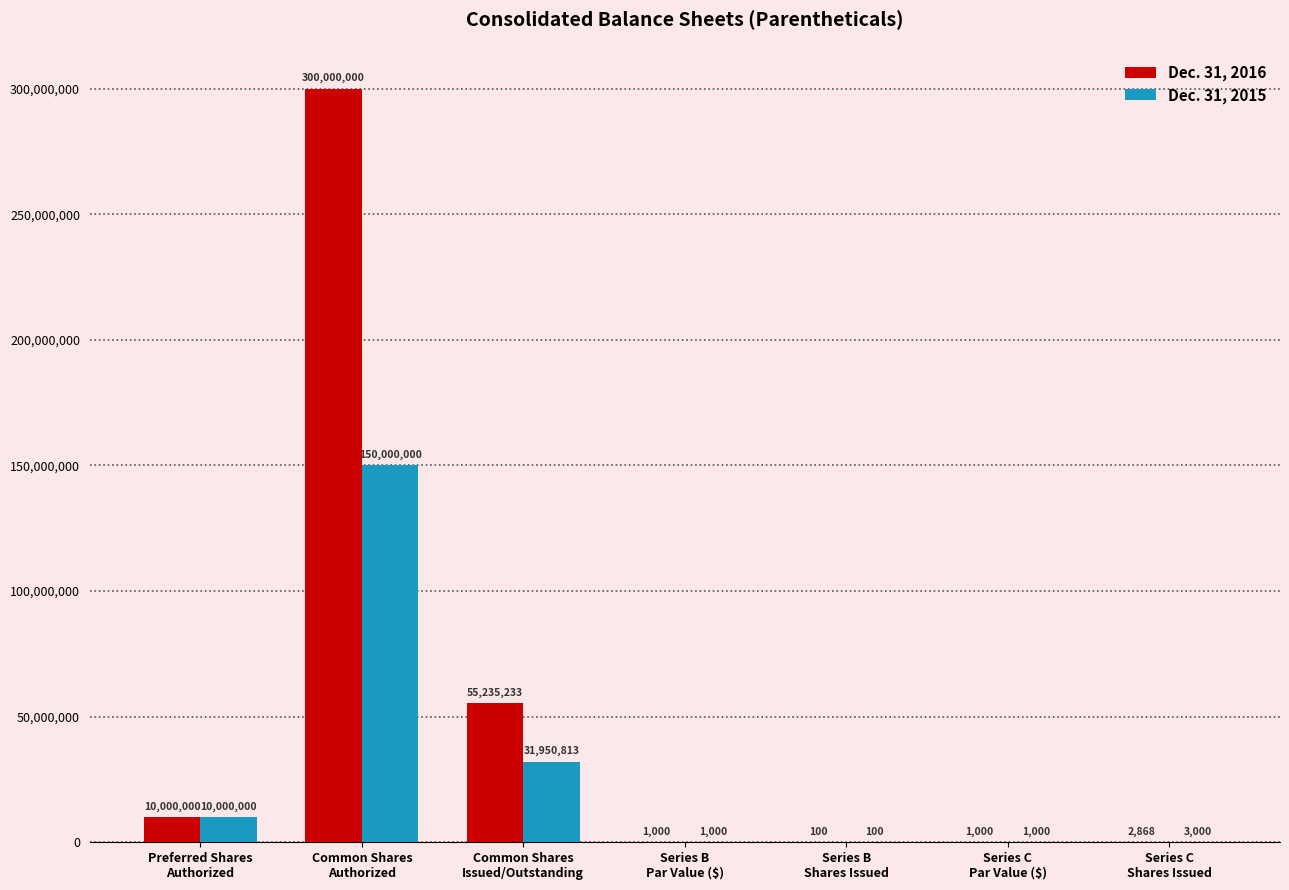

Reading right to left, what are all the values shown in this chart?

Dec. 31, 2016: Series C
Shares Issued=2868	Series C
Par Value ($)=1000	Series B
Shares Issued=100	Series B
Par Value ($)=1000	Common Shares
Issued/Outstanding=55235233	Common Shares
Authorized=300000000	Preferred Shares
Authorized=10000000
Dec. 31, 2015: Series C
Shares Issued=3000	Series C
Par Value ($)=1000	Series B
Shares Issued=100	Series B
Par Value ($)=1000	Common Shares
Issued/Outstanding=31950813	Common Shares
Authorized=150000000	Preferred Shares
Authorized=10000000